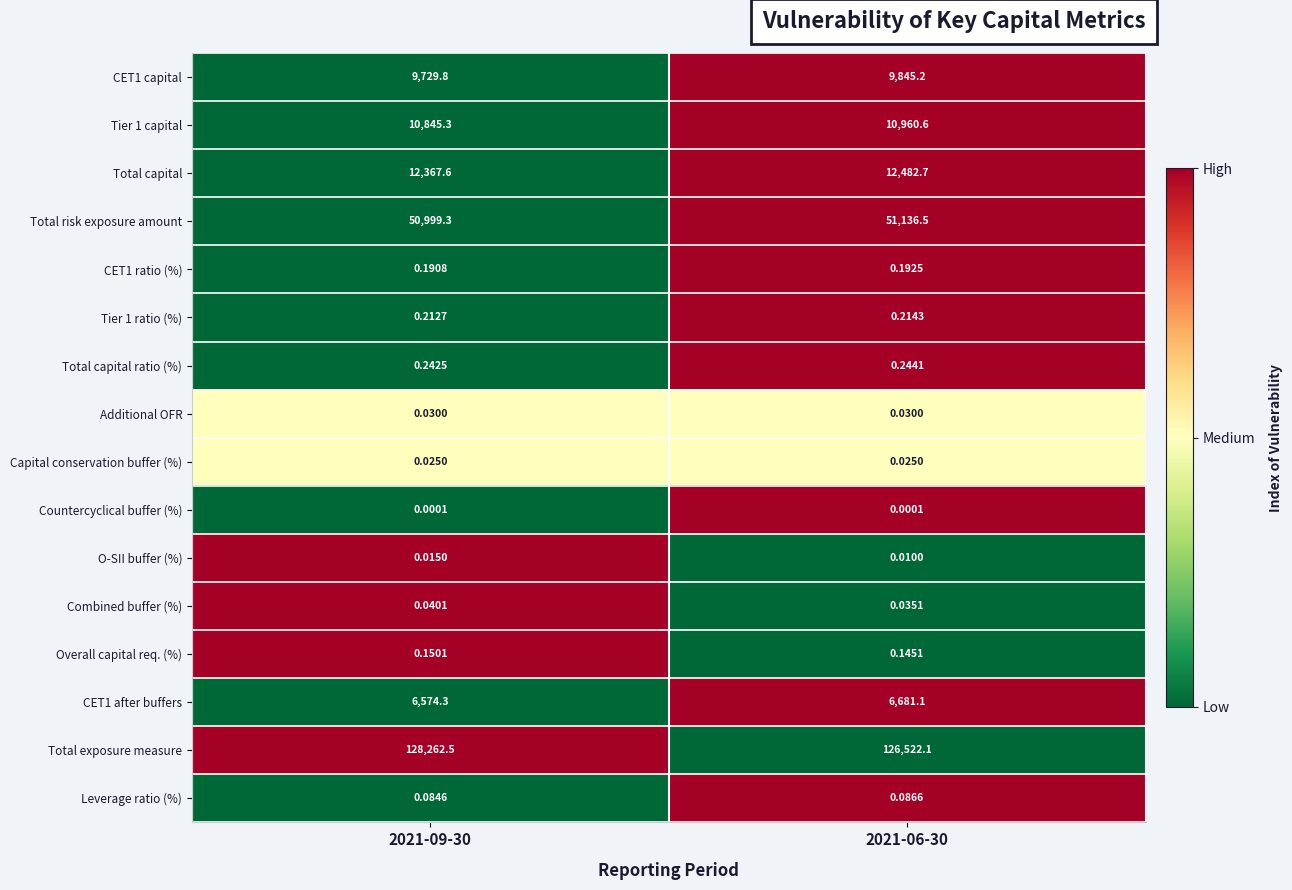

Between 2021-09-30 and 2021-06-30, which series saw the biggest shift?

Total exposure measure